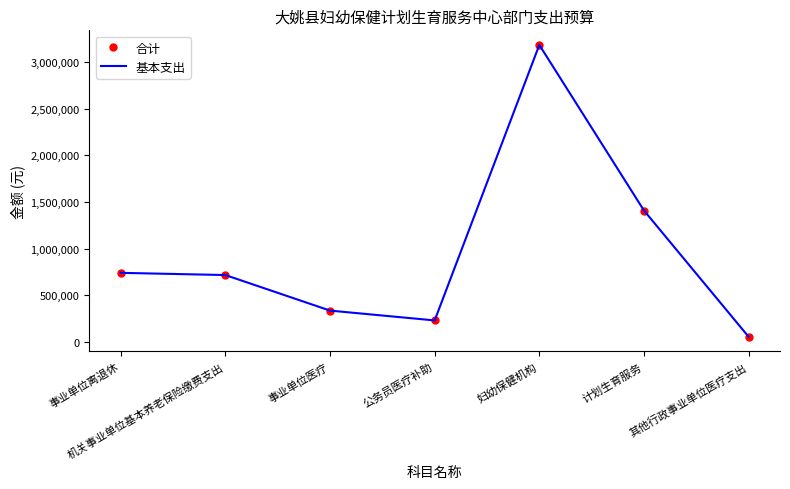

Which series has the largest range (max minus min)?

合计